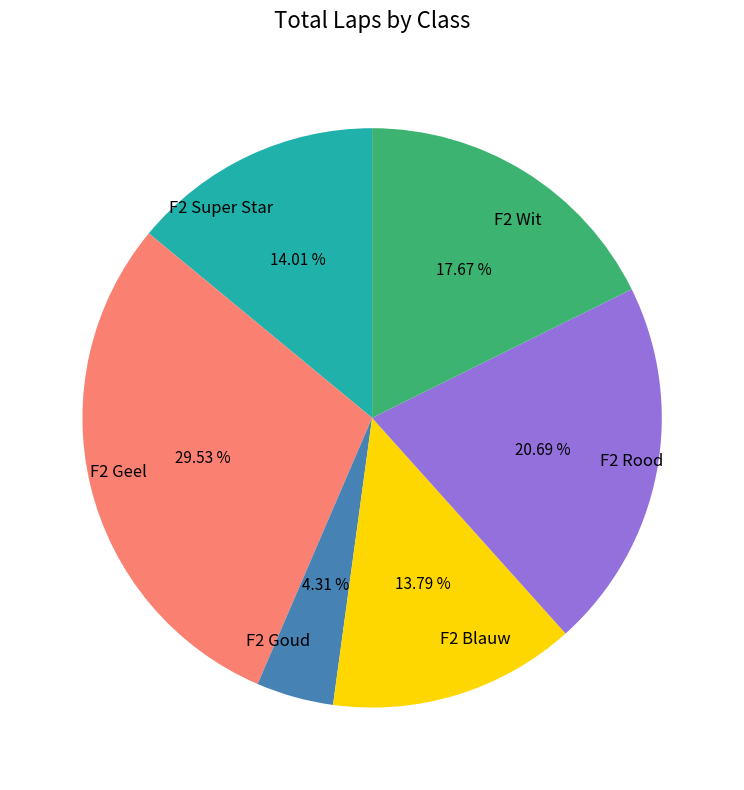

Is the sum of F2 Geel and F2 Goud greater than half?

No